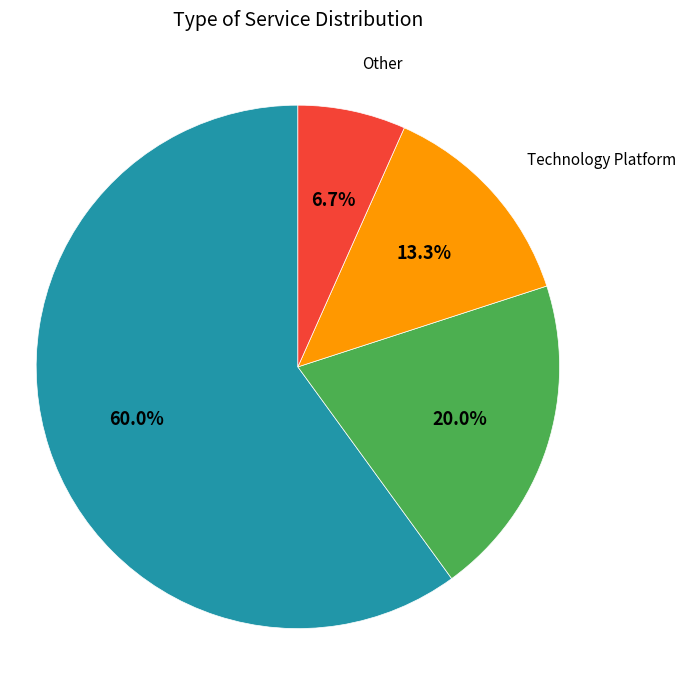

The Other slice represents 1% of the pie. True or false?

False